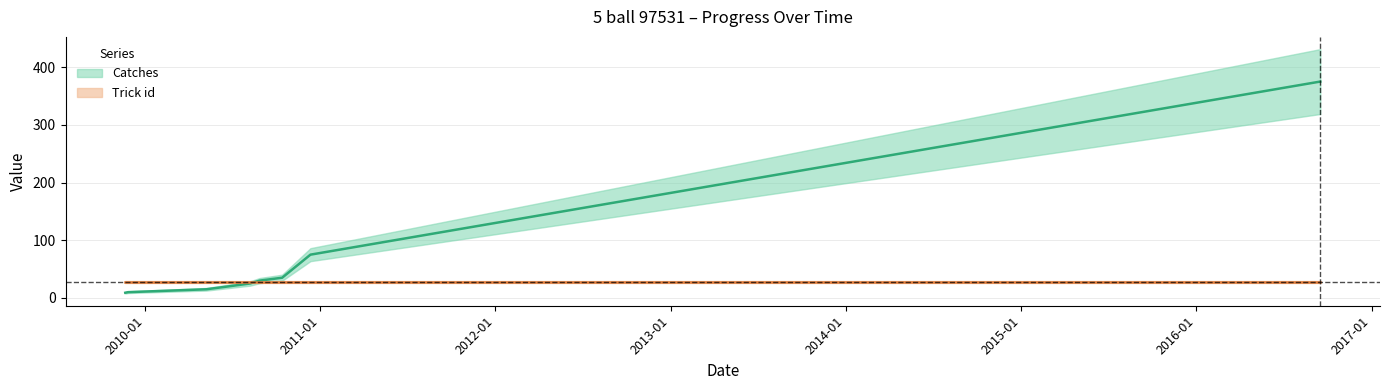

Reading left to right, extract all data points from this chart.

2009-11-21=9	2009-11-27=10	2010-05-09=15	2010-06-24=20	2010-08-08=25	2010-08-28=30	2010-10-14=35	2010-12-12=75	2016-09-16=375